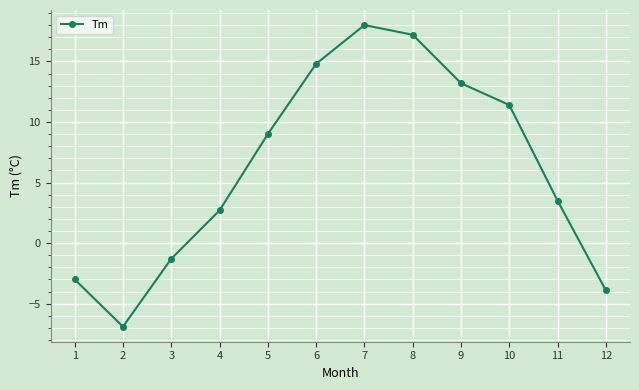

What is the average value?

6.2